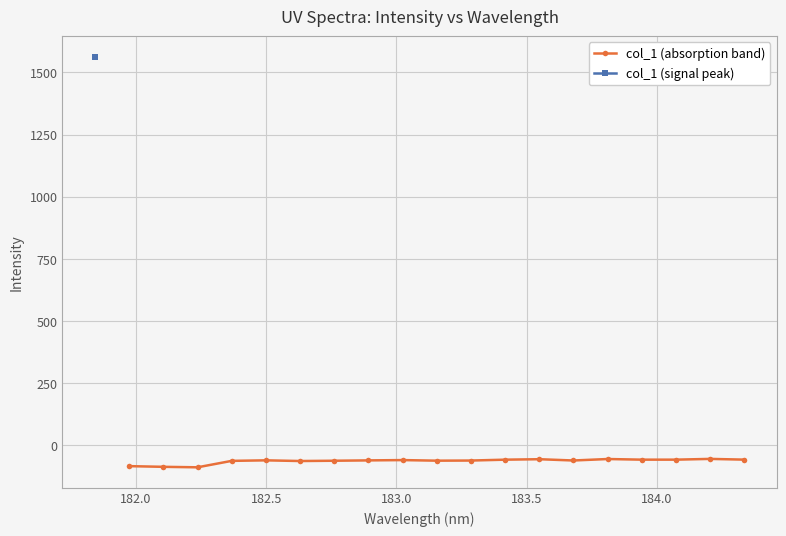

What is the value of the col_1 (absorption band) point at the 11th from the left?

-61.0